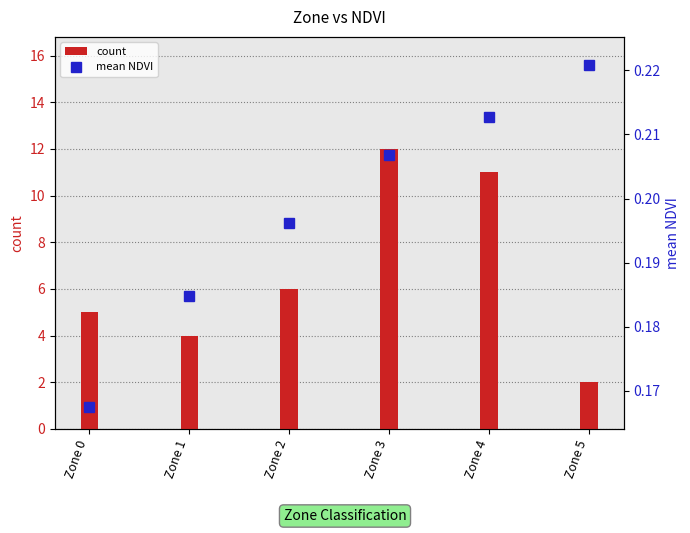

The value of count at Zone 5 is 2.0. True or false?

True